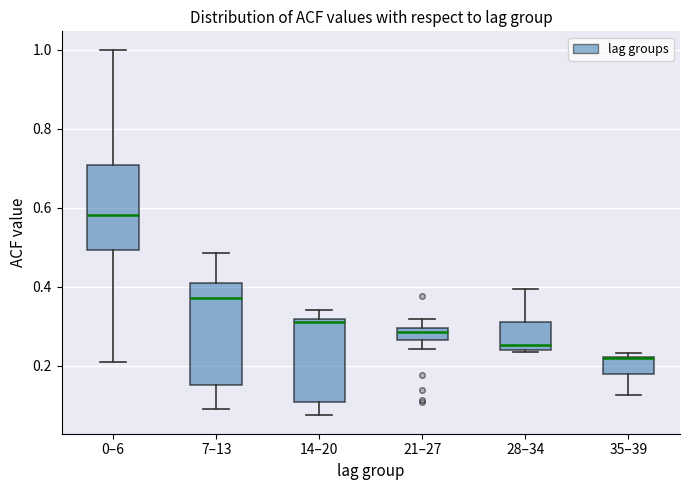

Reading left to right, transcribe this box plot: for each box, give where its median line is, the range the box spans, and where its two whiskers end, as read against the y-axis. The values are not printed on the chart, so give them approximately, as read against the axis.

0–6: median 0.58, box 0.50 to 0.70, whiskers 0.22 to 1.00
7–13: median 0.38, box 0.16 to 0.40, whiskers 0.10 to 0.48
14–20: median 0.32 (just below the box's upper edge), box 0.12 to 0.32, whiskers 0.08 to 0.34
21–27: median 0.28, box 0.26 to 0.30, whiskers 0.24 to 0.32
28–34: median 0.26, box 0.24 to 0.32, whiskers 0.24 to 0.40
35–39: median 0.22 (drawn on the box's upper edge), box 0.18 to 0.22, whiskers 0.12 to 0.24